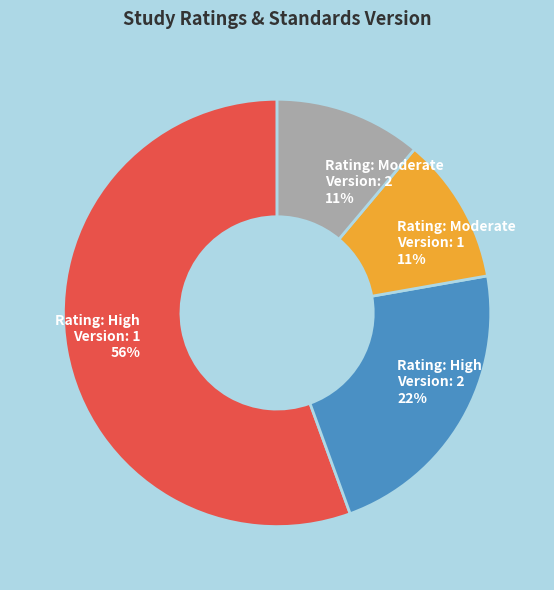

To the nearest percent, what is the average slice percentage?

25%